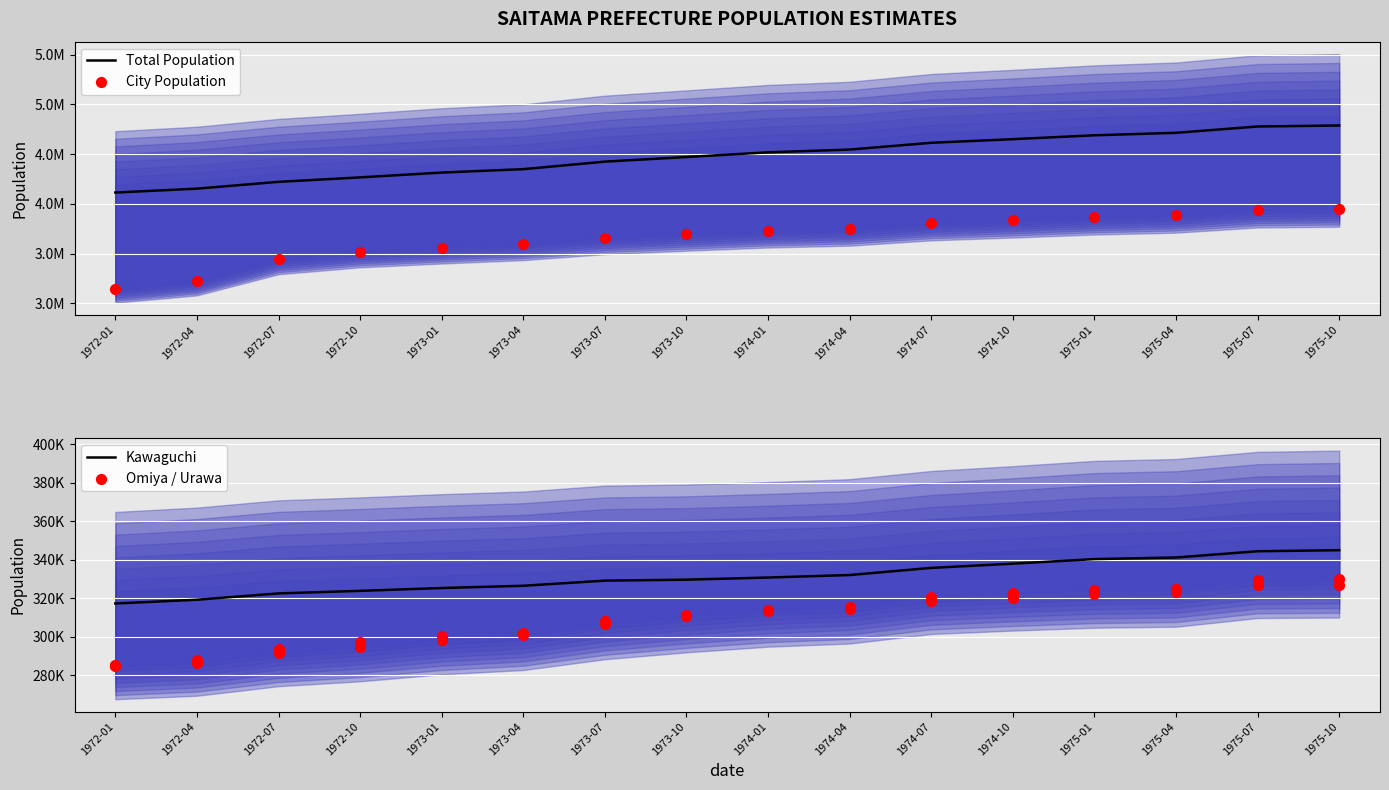

Which series reaches the maximum Y coordinate?

Total Population